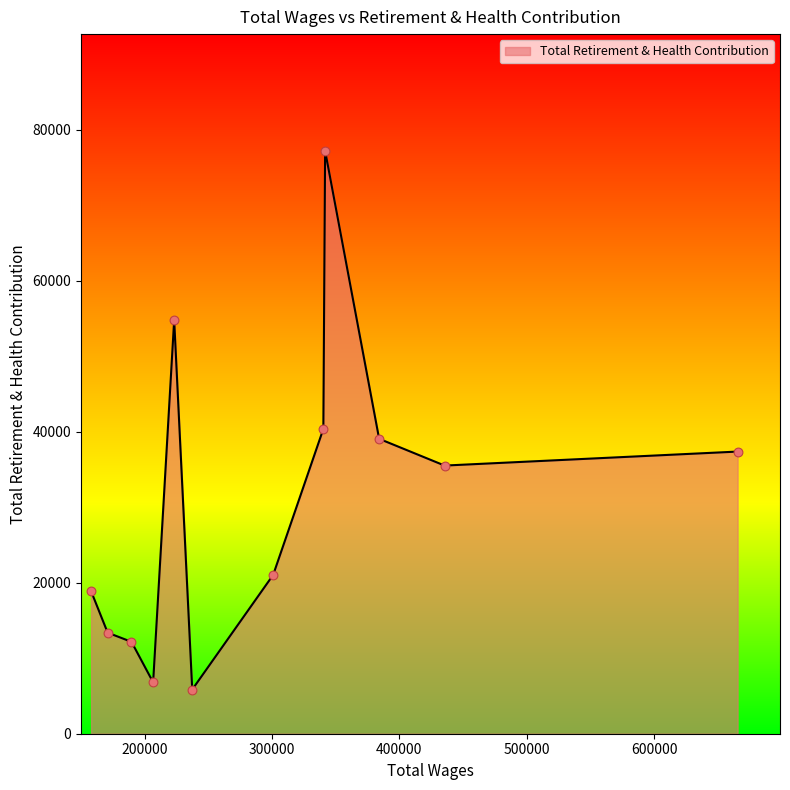

What is the minimum value shown in the chart?

5850